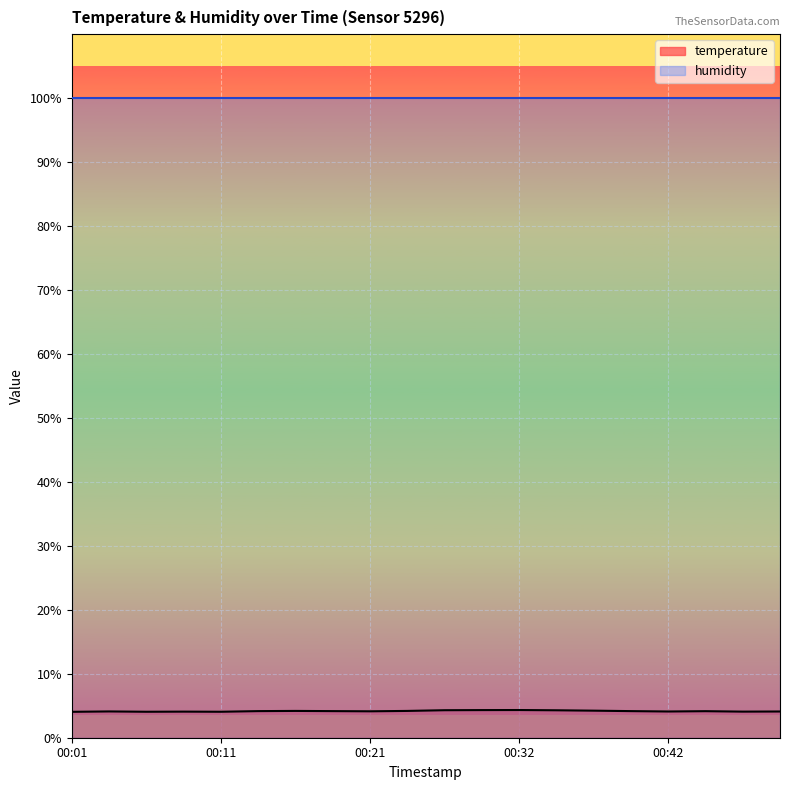

How many interior local peaks (higher than both neighbors) does the data have?

5